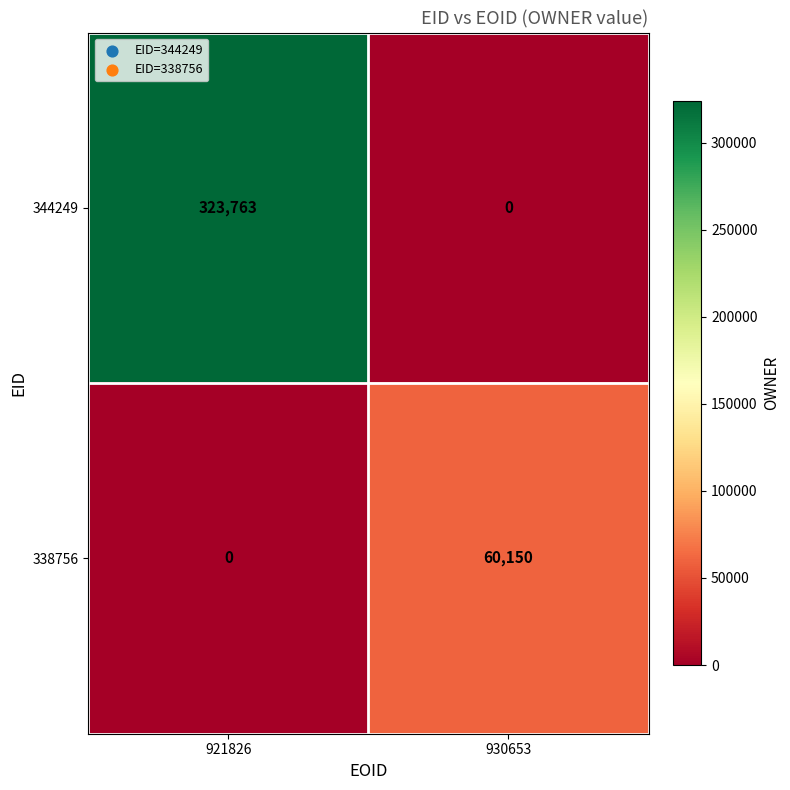

What is the sum of all 344249 values?

323763